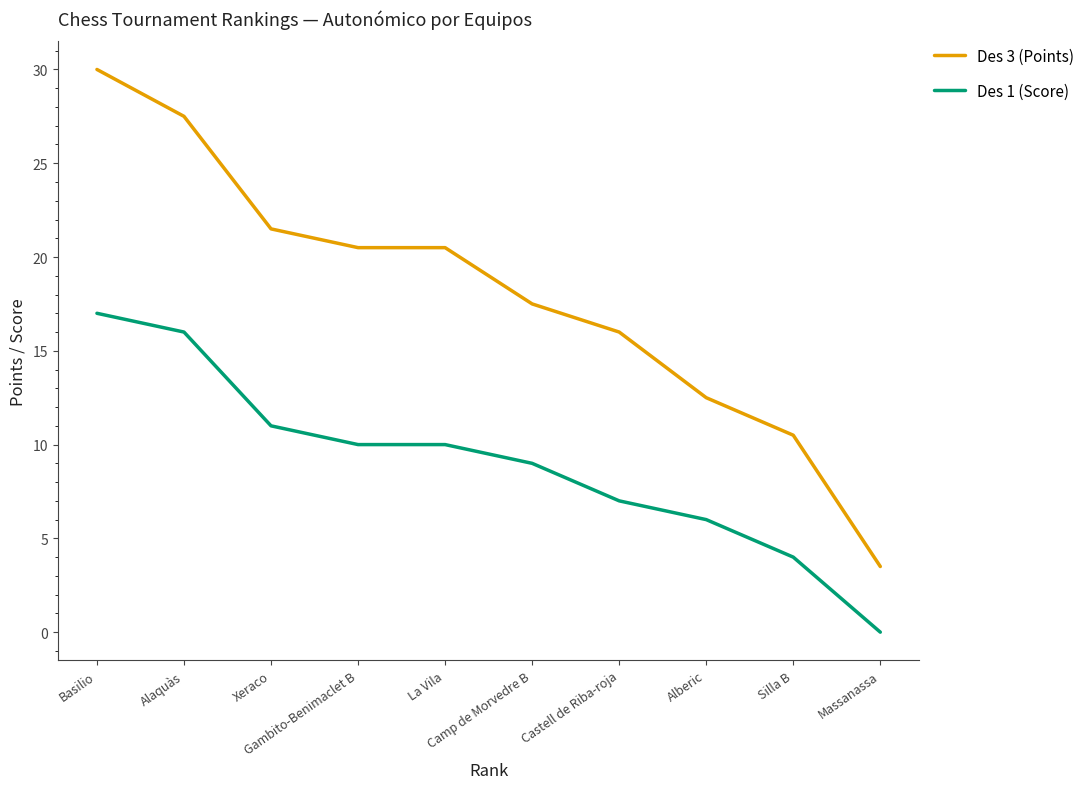

Which series has the largest range (max minus min)?

Des 3 (Points)